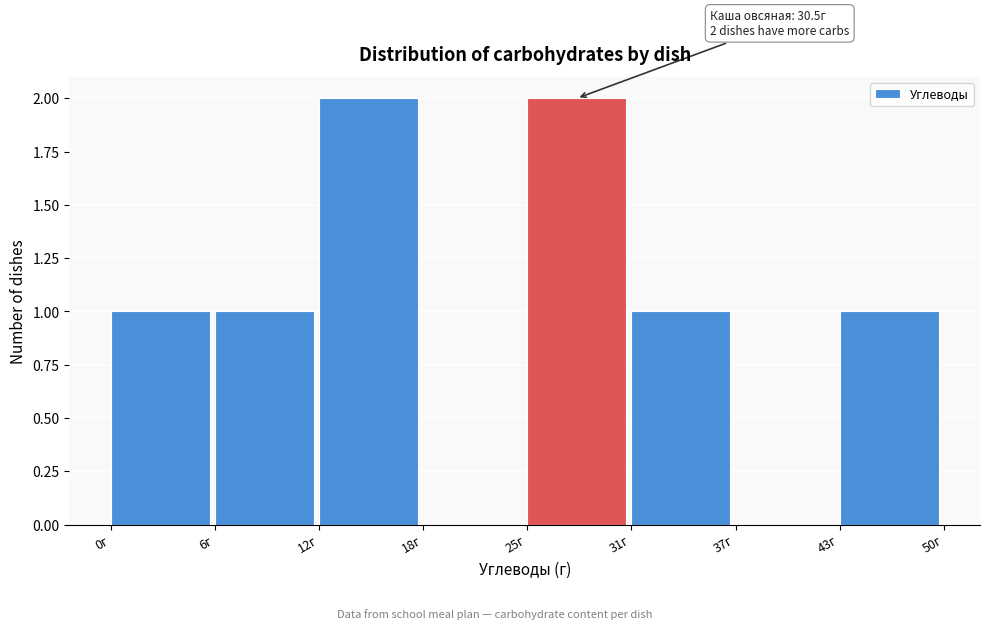

Reading right to left, list all the values displayed in this chart.

43г=1	37г=0	31г=1	25г=2	18г=0	12г=2	6г=1	0г=1